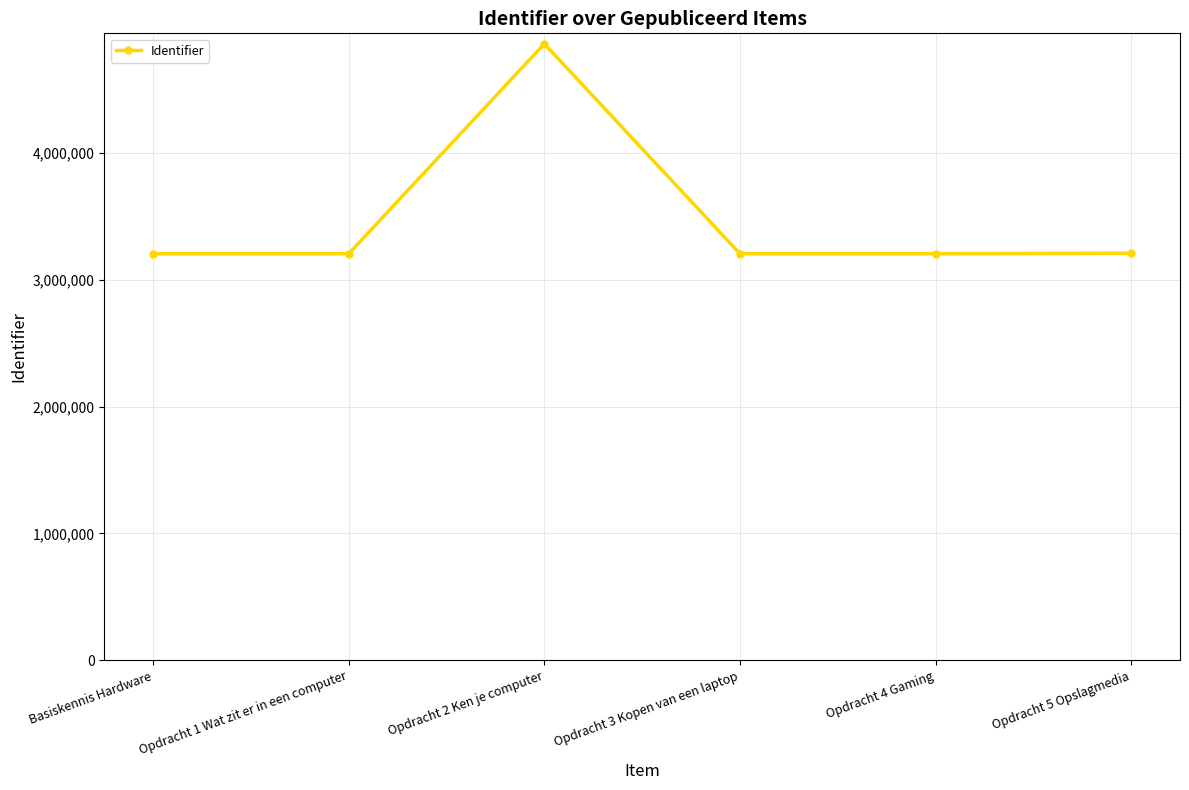

At which category does the data reach its first local peak?

Opdracht 2 Ken je computer